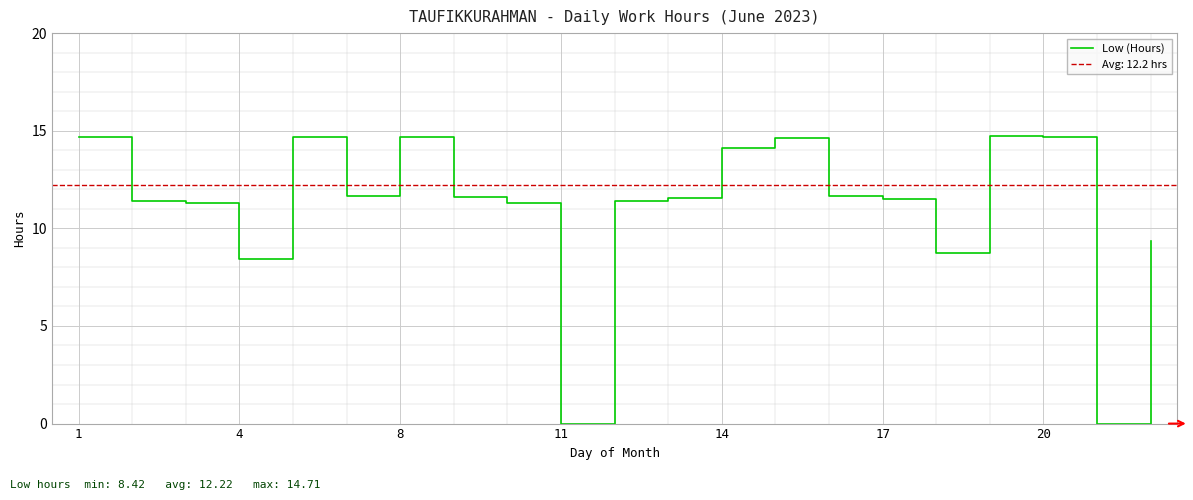

What is the difference between the values at 7 and 13?

3.0